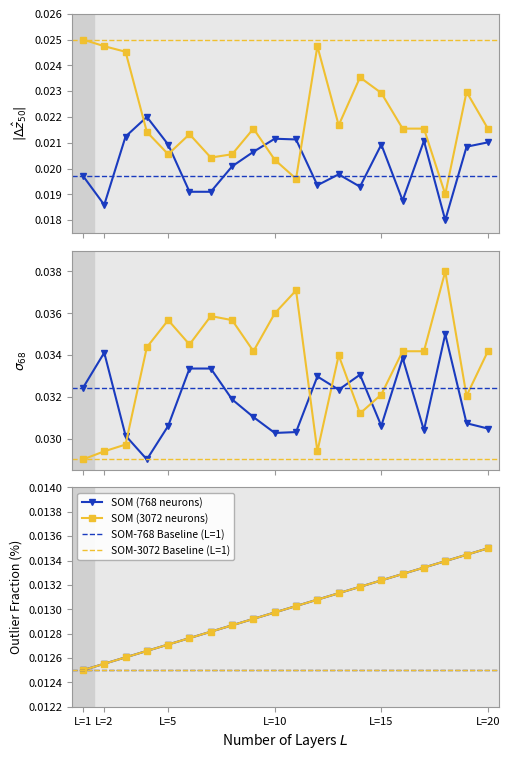

Does the chart display data point markers on the line(s)?

Yes